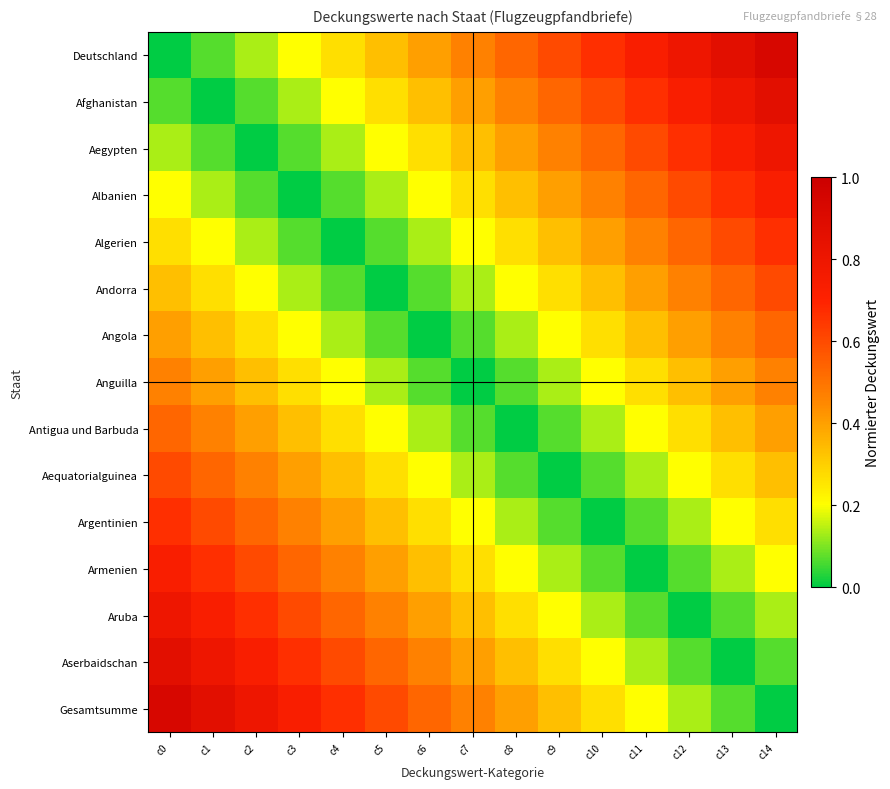

How many distinct data groups are displayed?

15